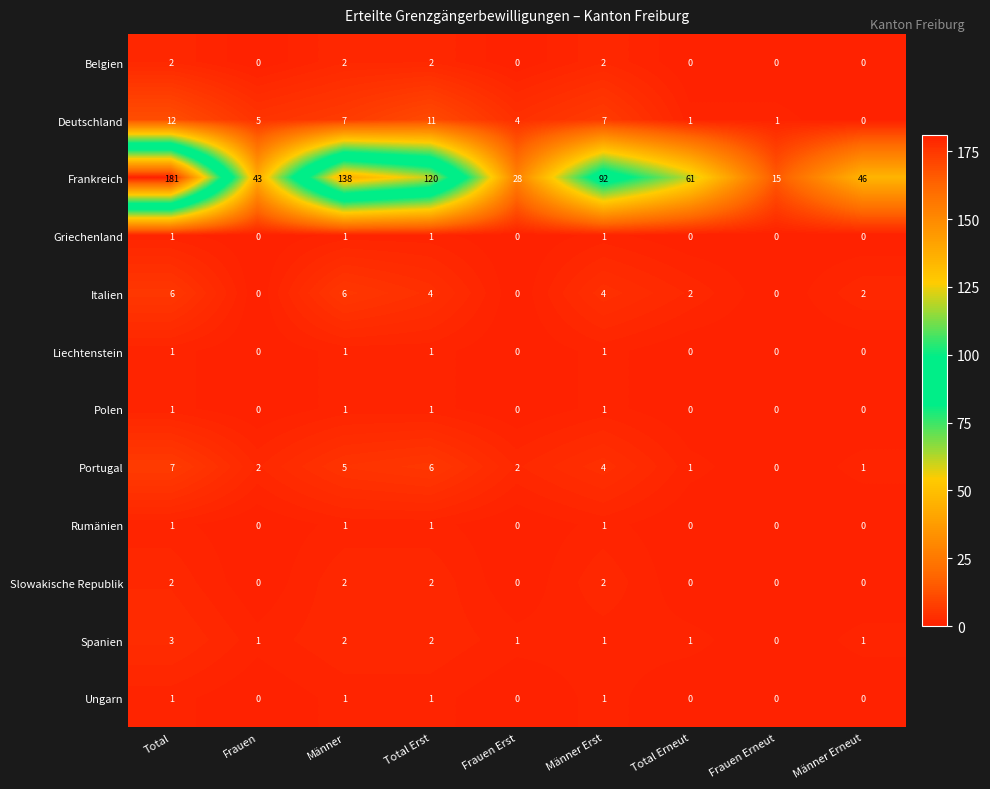

At how many categories does at least one series exceed 89?

4